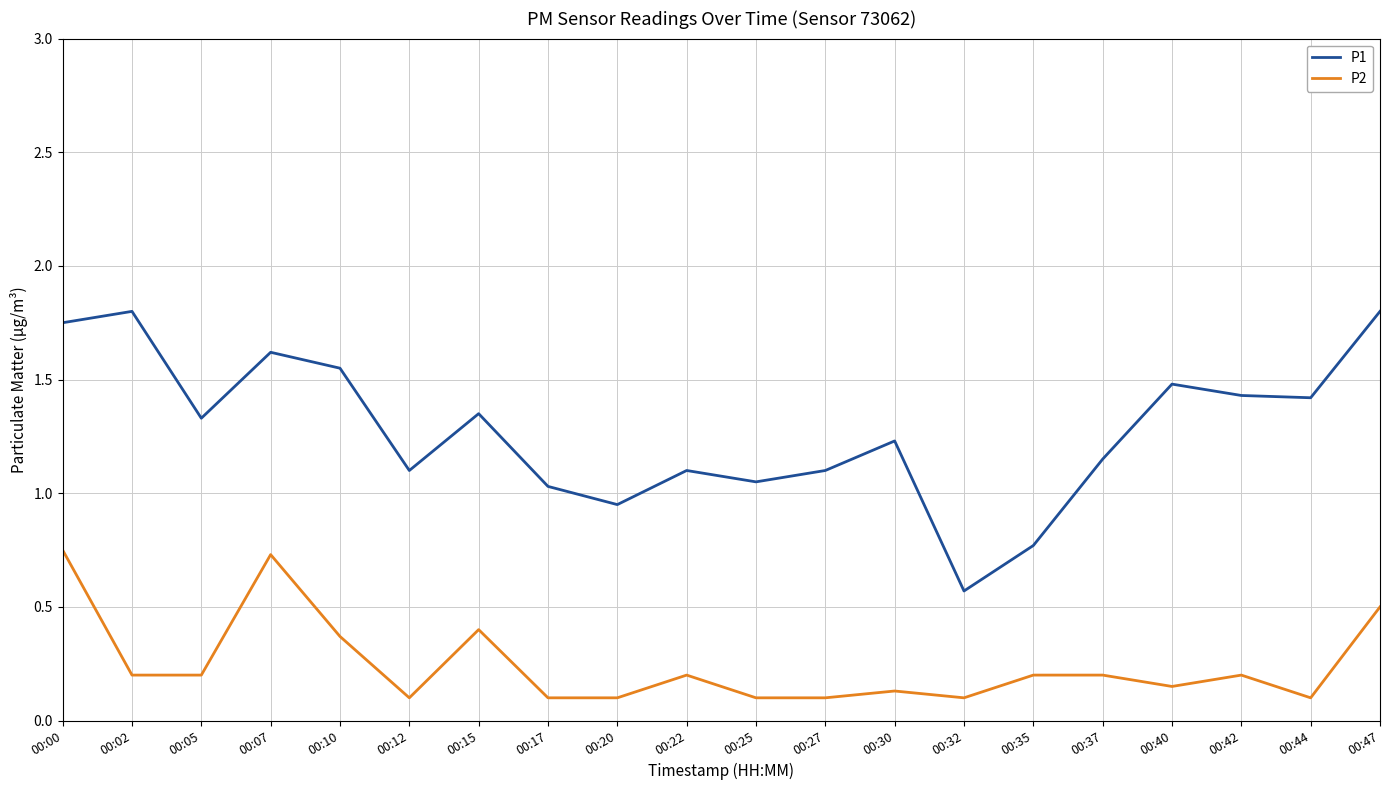

At which label does P1 reach its minimum?

00:32